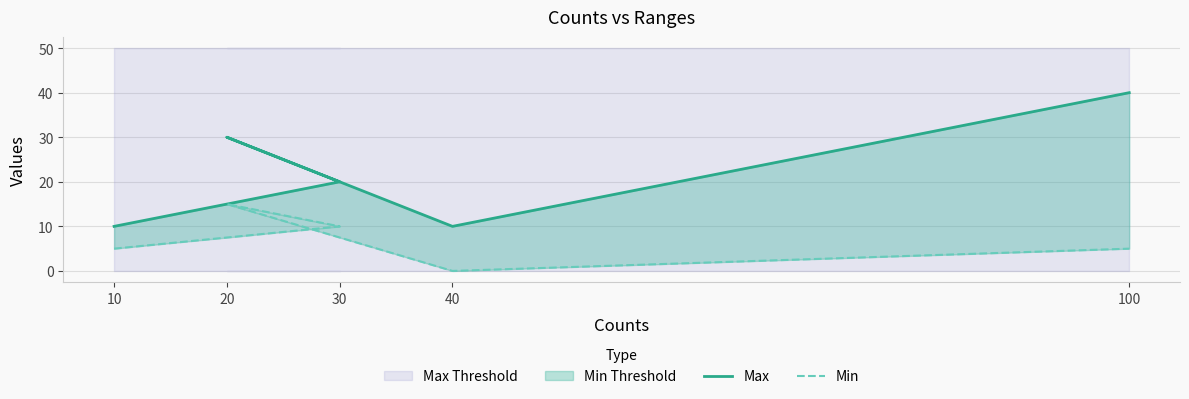

What is the difference between the maximum and minimum values in the Min series?

15